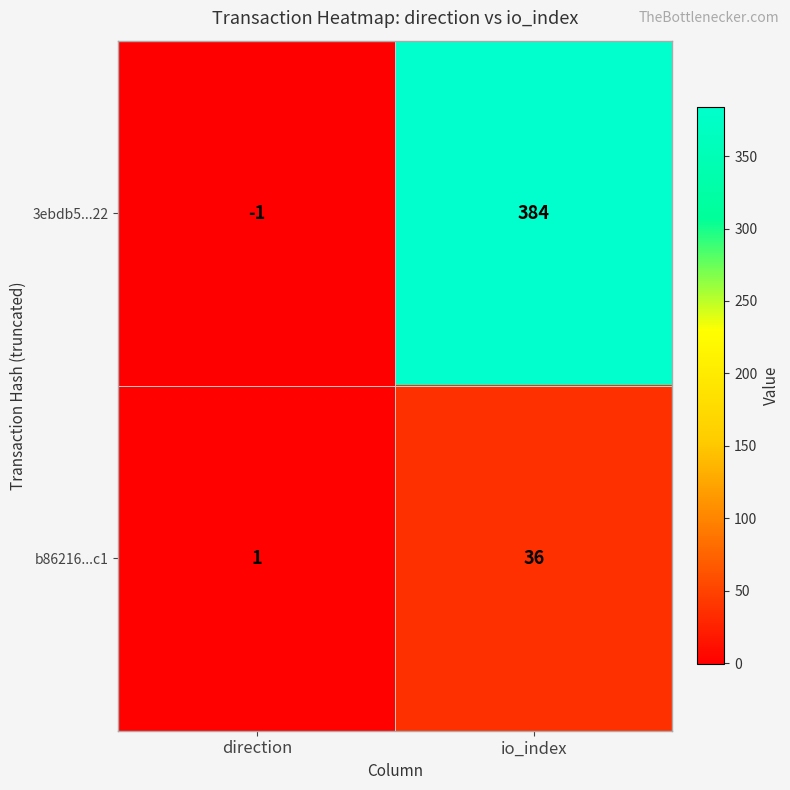

At which label is b86216...c1 closest to 18?

direction